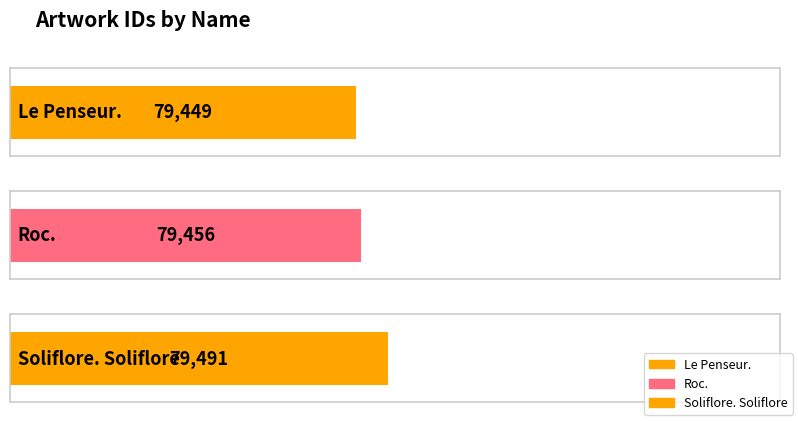

Reading right to left, transcribe all the data shown in this chart.

79491	79456	79449